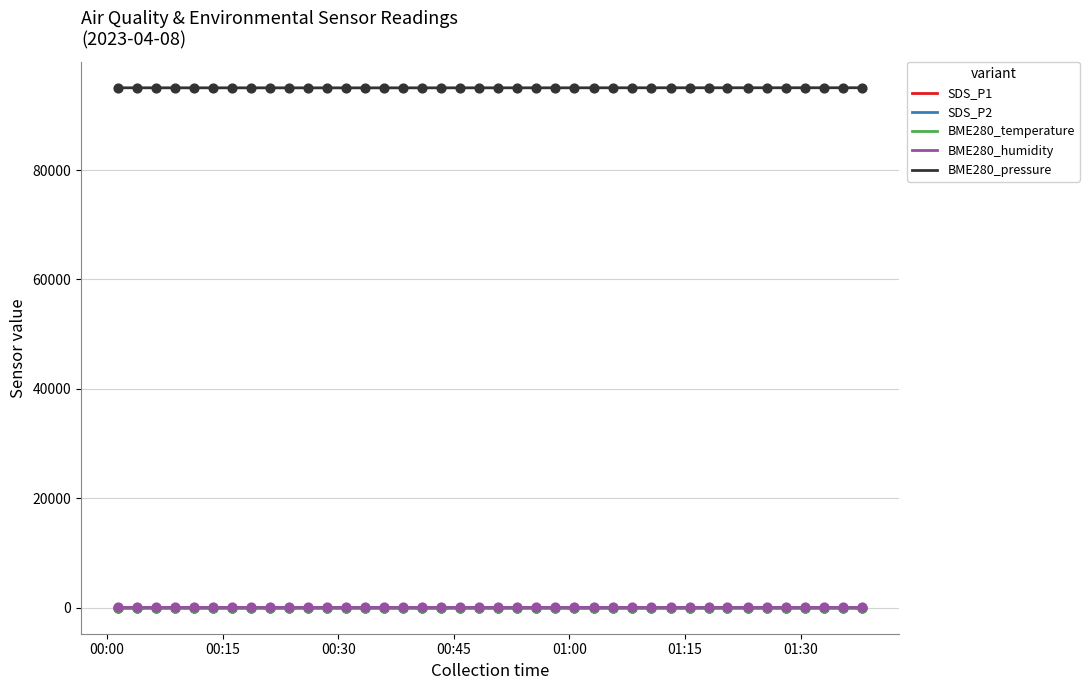

True or false: BME280_humidity and BME280_pressure intersect in this chart.

False